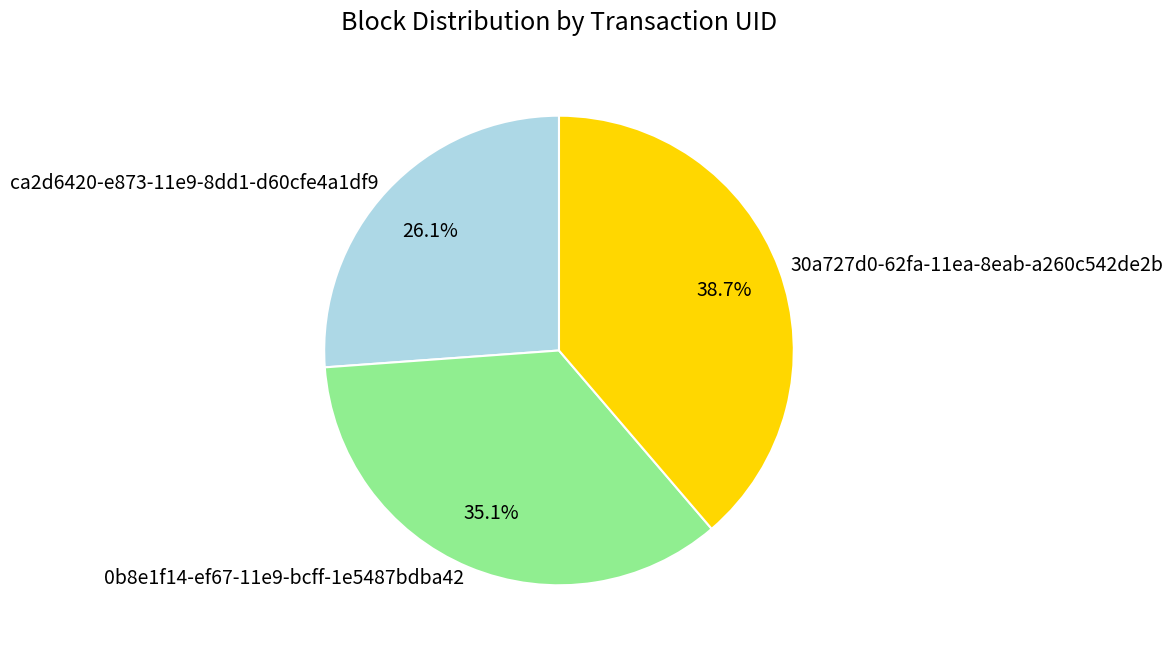

Which category has the biggest portion of the pie?

30a727d0-62fa-11ea-8eab-a260c542de2b